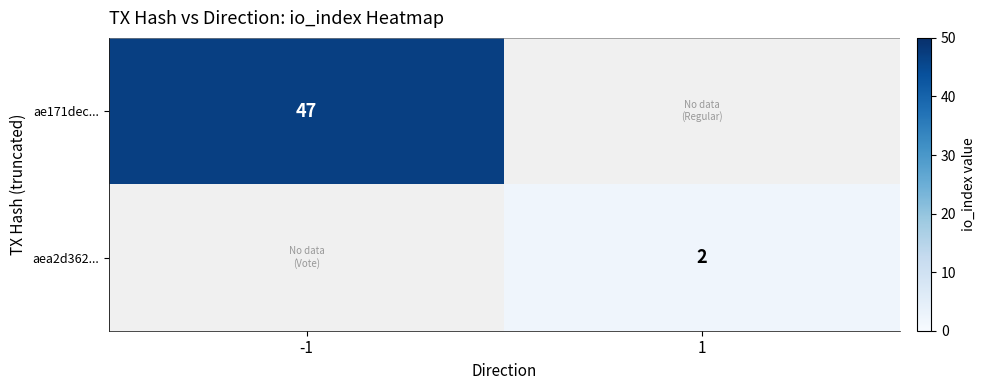

Is it true that ae171dec... equals 24 at -1?

False